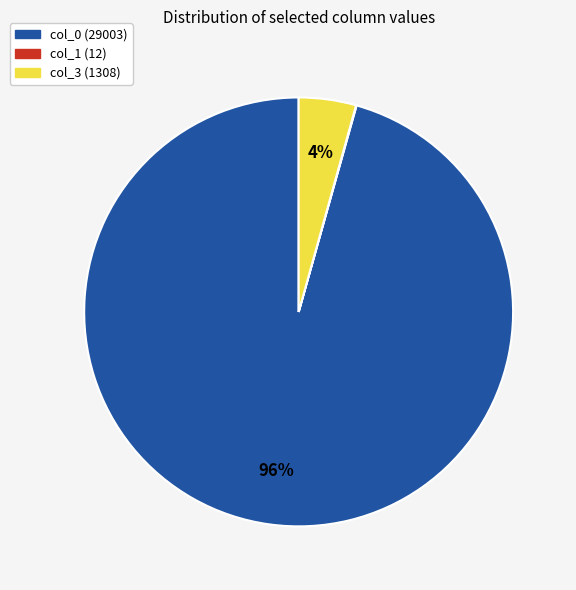

Is there a majority slice in this chart?

Yes